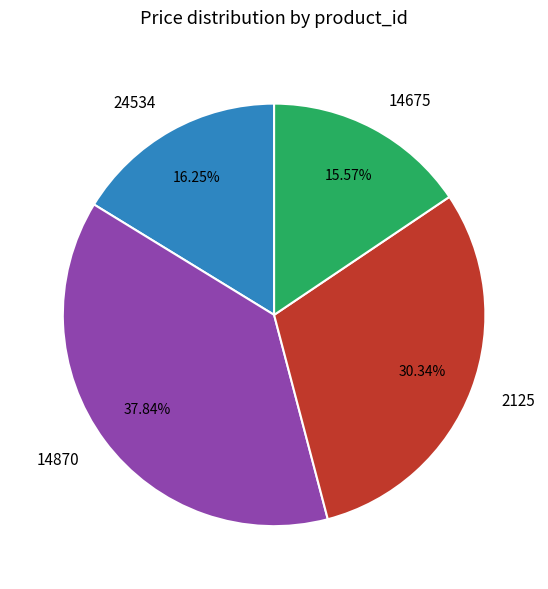

How many slices are in this pie chart?

4